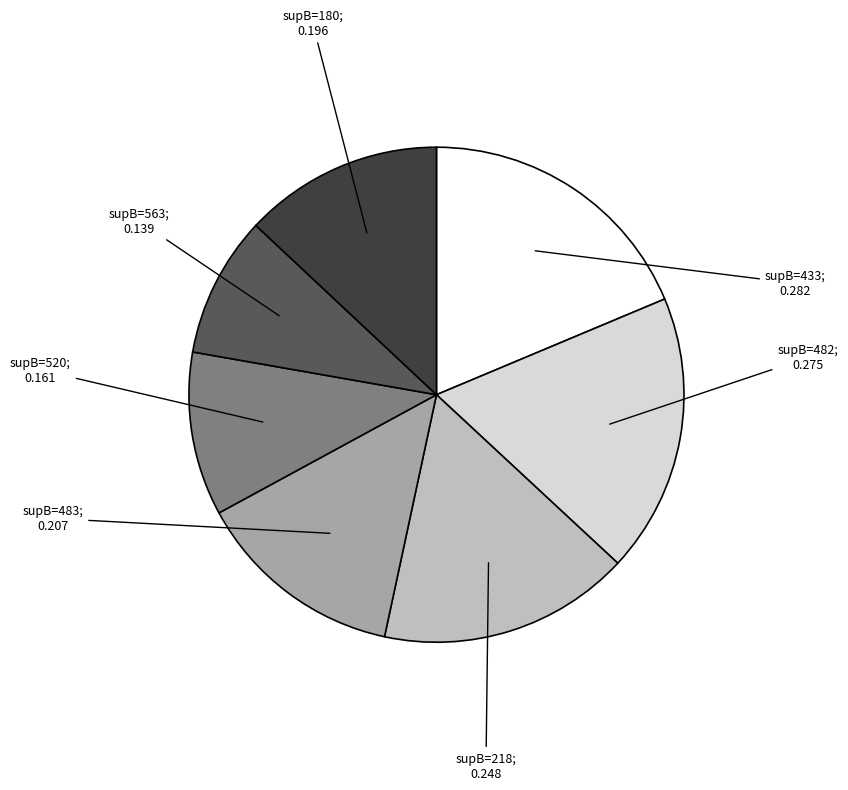

Is there a majority slice in this chart?

No